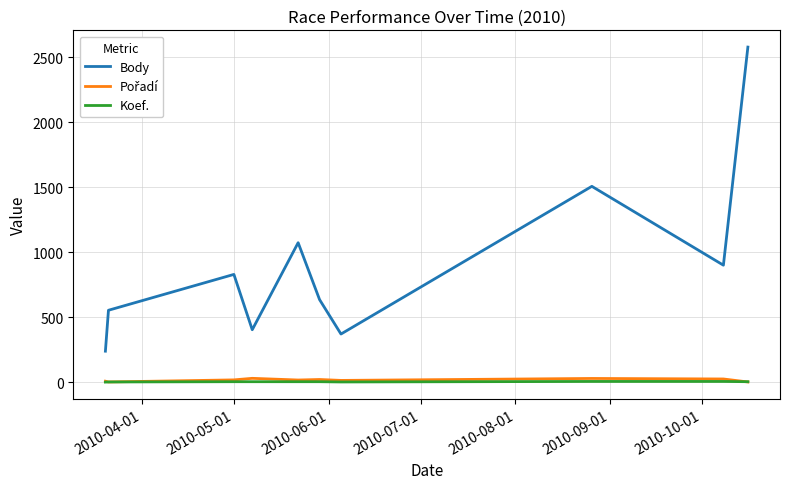

Which series has the largest total across all categories?

Body